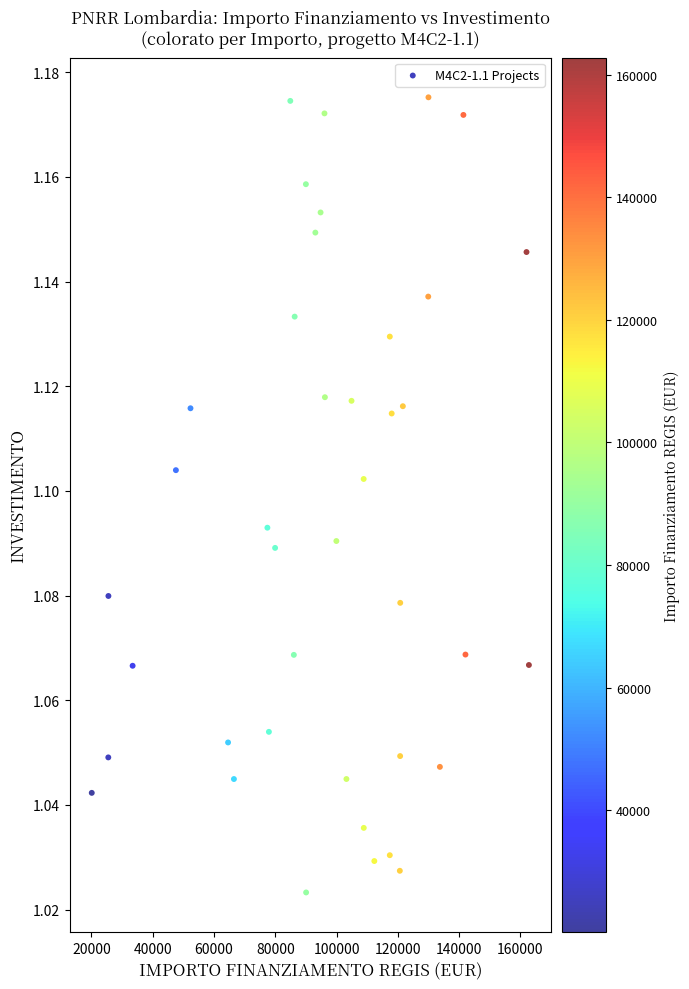

What is the range of X values (max minus min)?

142668.0